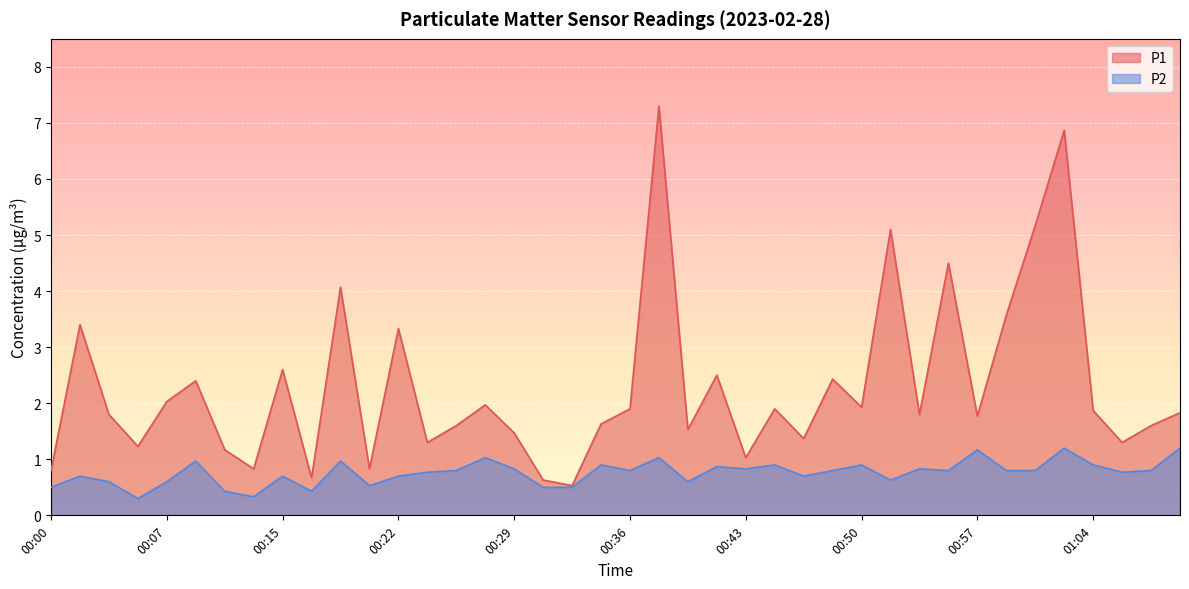

What value does the P1 series have at 00:18?

4.1